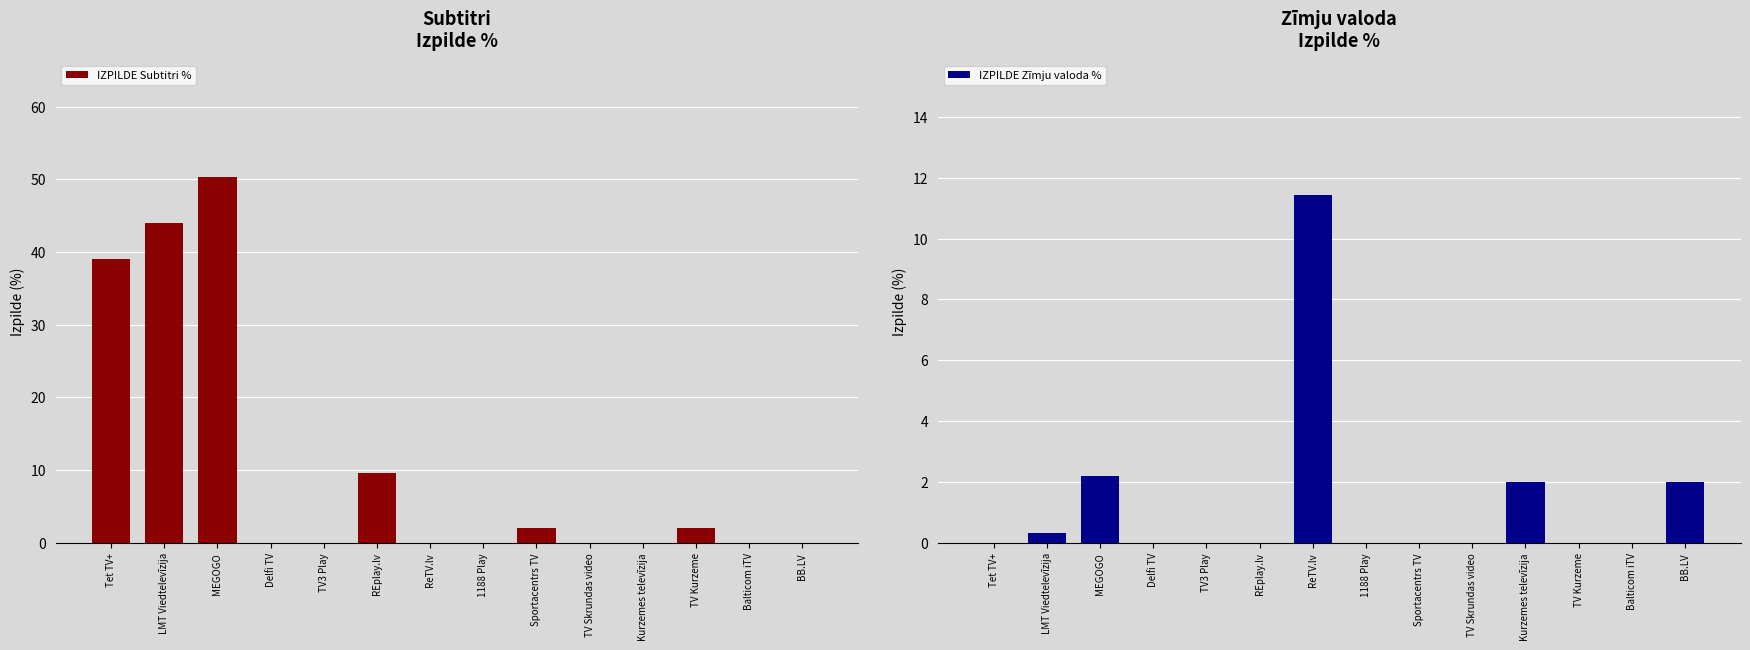

Reading left to right, list all the values displayed in this chart.

IZPILDE Subtitri %: 39.0	44.0	50.3	0.0	0.0	9.6	0.0	0.0	2.0	0.0	0.0	2.0	0.0	0.0
IZPILDE Zīmju valoda %: 0.0	0.3	2.2	0.0	0.0	0.0	11.4	0.0	0.0	0.0	2.0	0.0	0.0	2.0